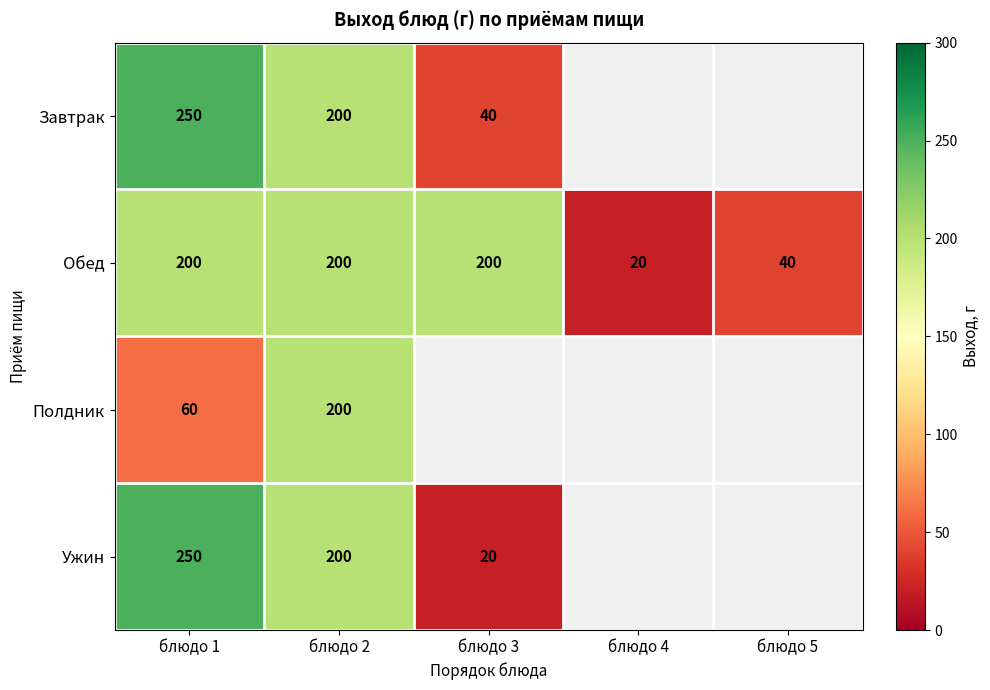

Read the Обед value at блюдо 3, to the nearest 50.

200